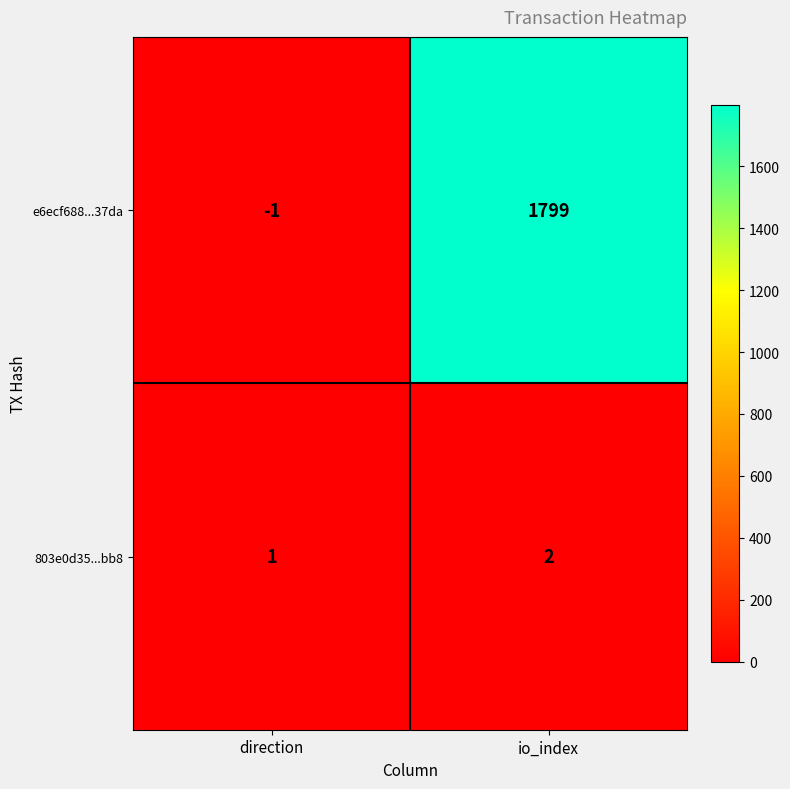

Rank the series at direction from lowest to highest value.

e6ecf688...37da, 803e0d35...bb8